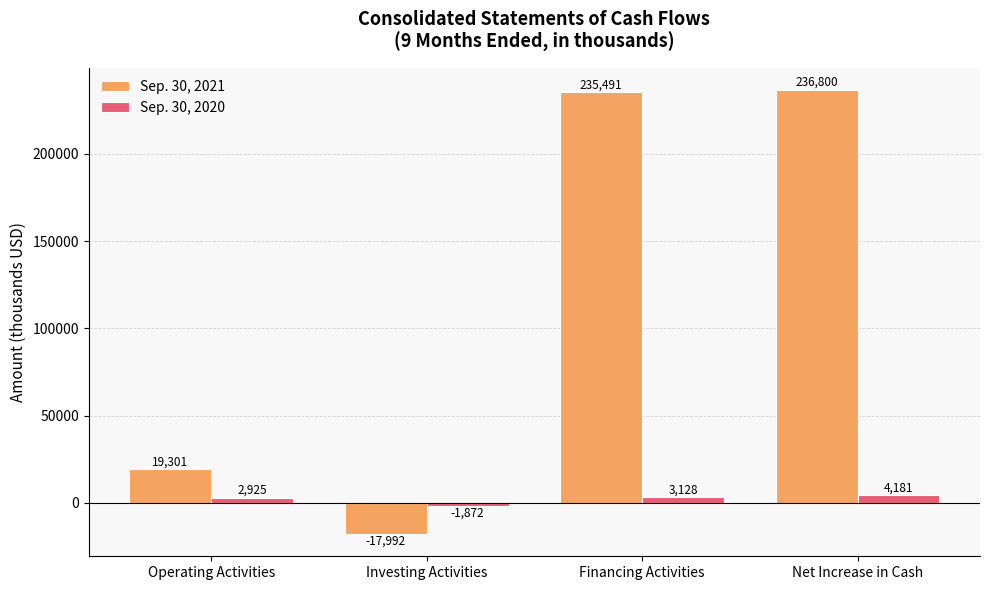

Which series changed the most between Investing Activities and Financing Activities?

Sep. 30, 2021